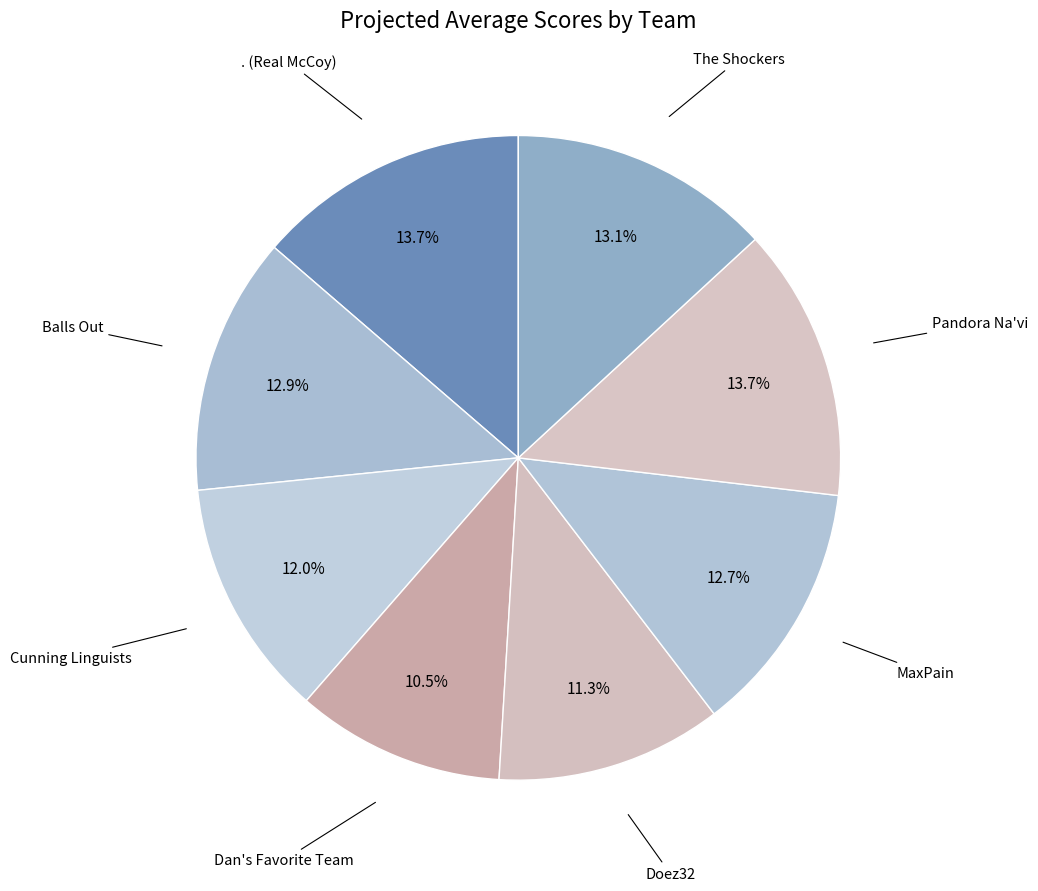

What is the largest slice in the pie chart?

Pandora Na'vi